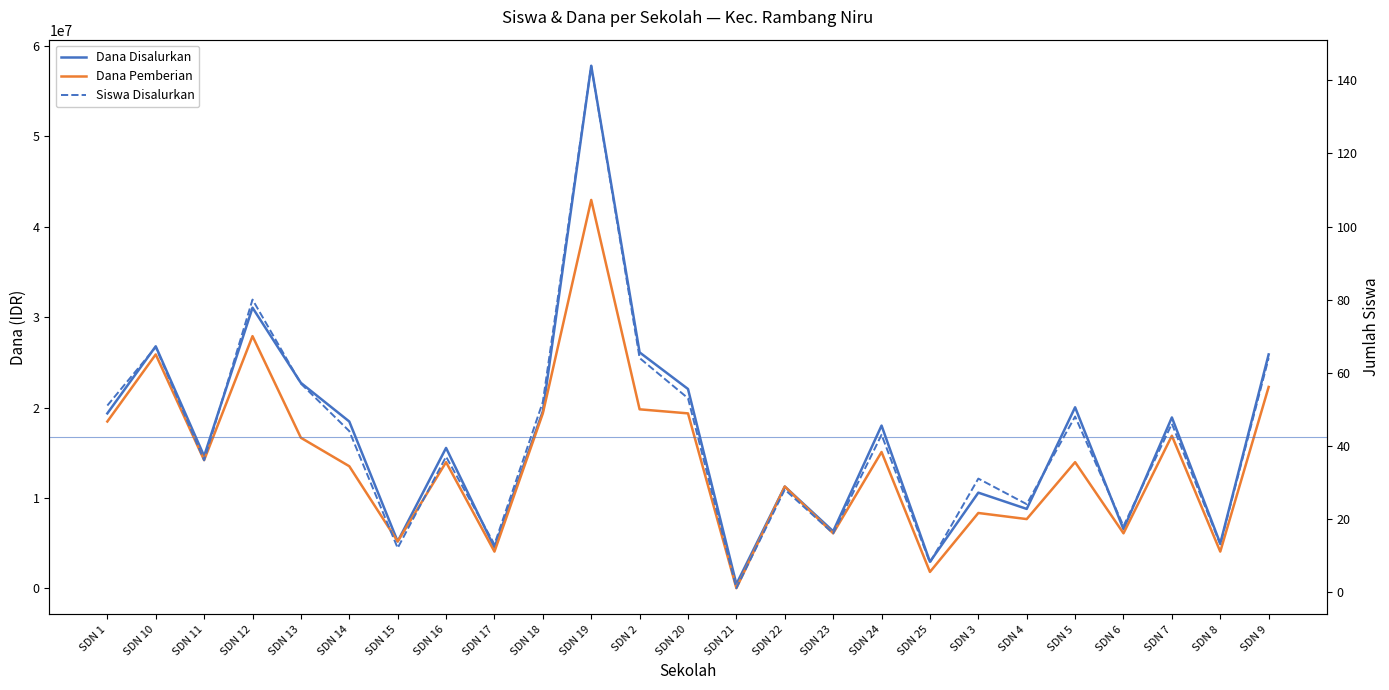

True or false: Dana Disalurkan and Siswa Disalurkan intersect in this chart.

False